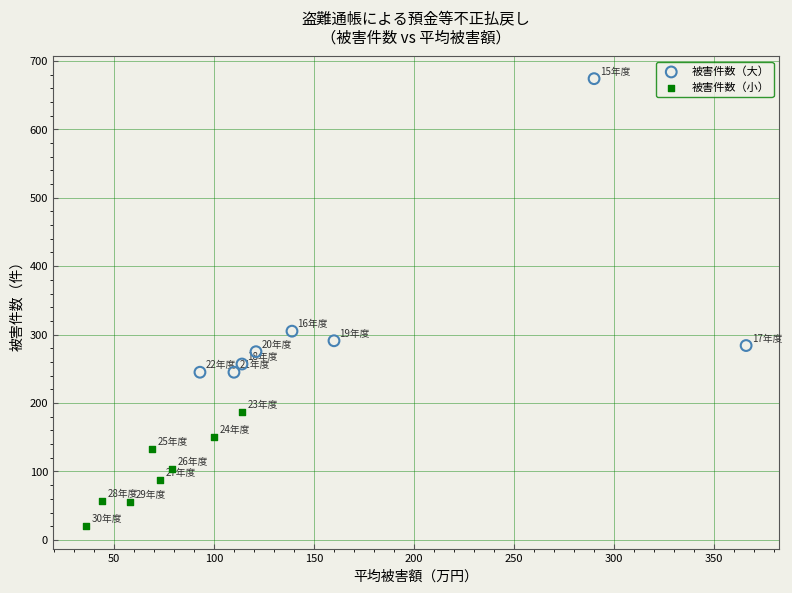

Which series contains the lowest Y value?

被害件数（小）